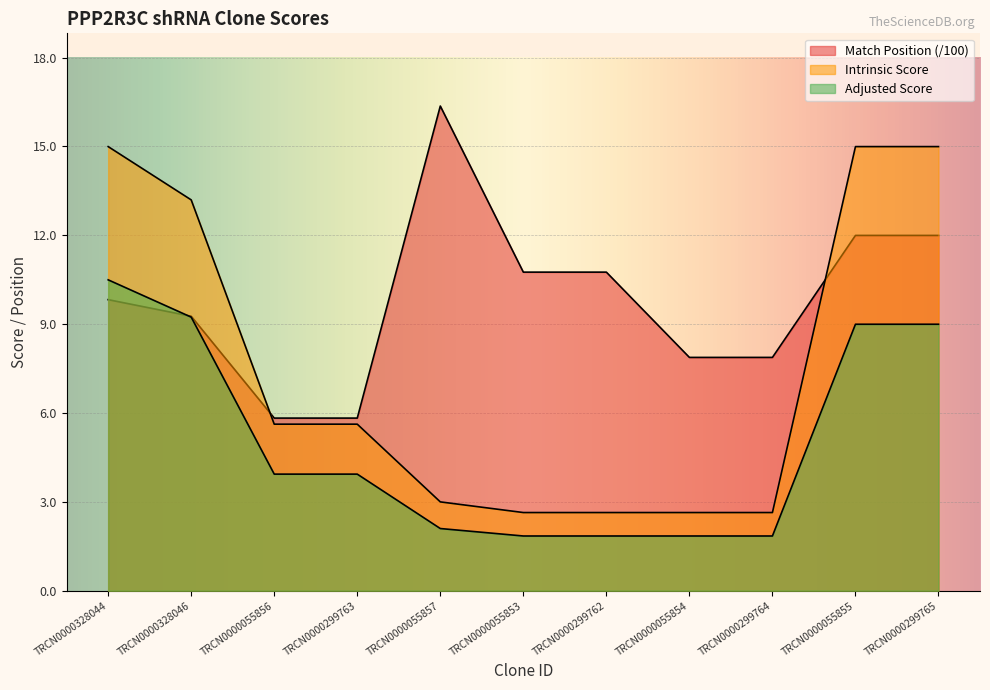

Reading left to right, extract all data points from this chart.

Match Position: TRCN0000328044=9.8	TRCN0000328046=9.3	TRCN0000055856=5.8	TRCN0000299763=5.8	TRCN0000055857=16.4	TRCN0000055853=10.8	TRCN0000299762=10.8	TRCN0000055854=7.9	TRCN0000299764=7.9	TRCN0000055855=12.0	TRCN0000299765=12.0
Adjusted Score: TRCN0000328044=10.5	TRCN0000328046=9.2	TRCN0000055856=3.9	TRCN0000299763=3.9	TRCN0000055857=2.1	TRCN0000055853=1.8	TRCN0000299762=1.8	TRCN0000055854=1.8	TRCN0000299764=1.8	TRCN0000055855=9.0	TRCN0000299765=9.0
Intrinsic Score: TRCN0000328044=15.0	TRCN0000328046=13.2	TRCN0000055856=5.6	TRCN0000299763=5.6	TRCN0000055857=3.0	TRCN0000055853=2.6	TRCN0000299762=2.6	TRCN0000055854=2.6	TRCN0000299764=2.6	TRCN0000055855=15.0	TRCN0000299765=15.0